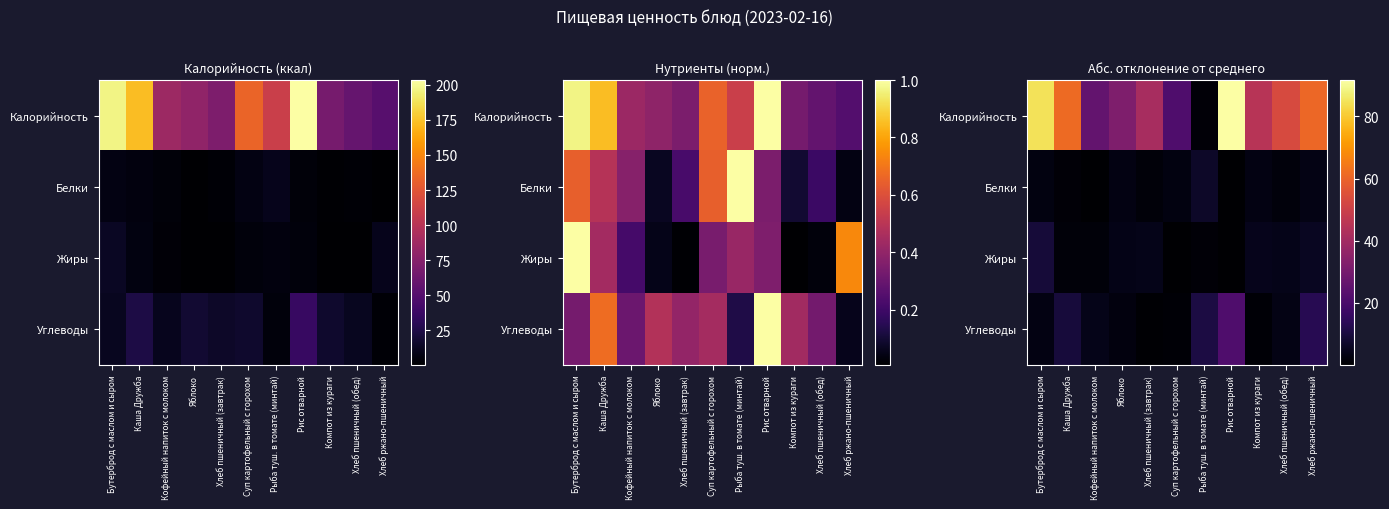

Count the number of categories in the chart.

11